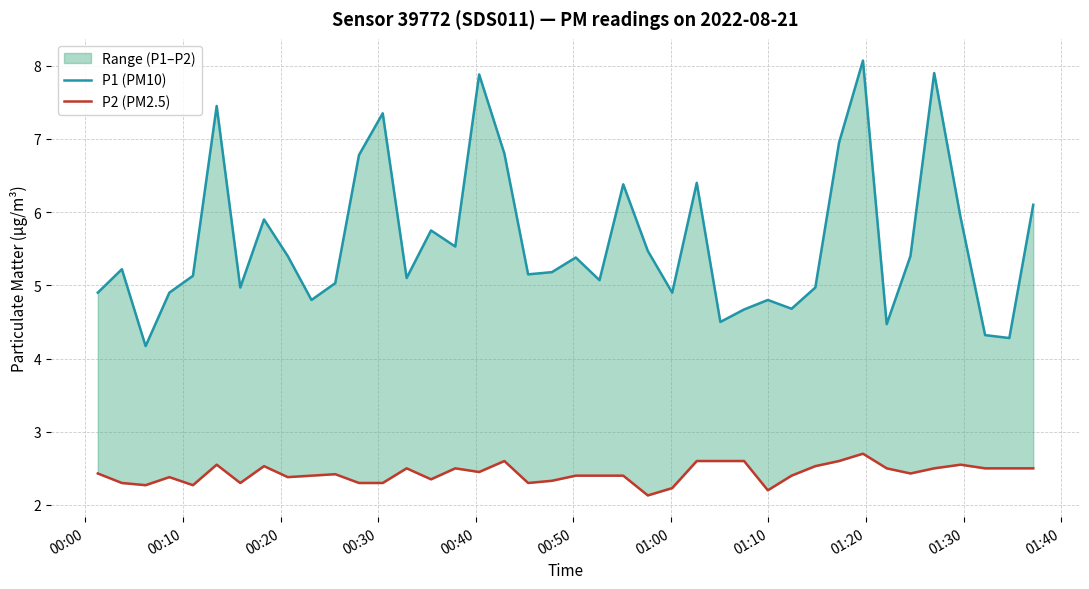

How many lines are shown in the chart?

2